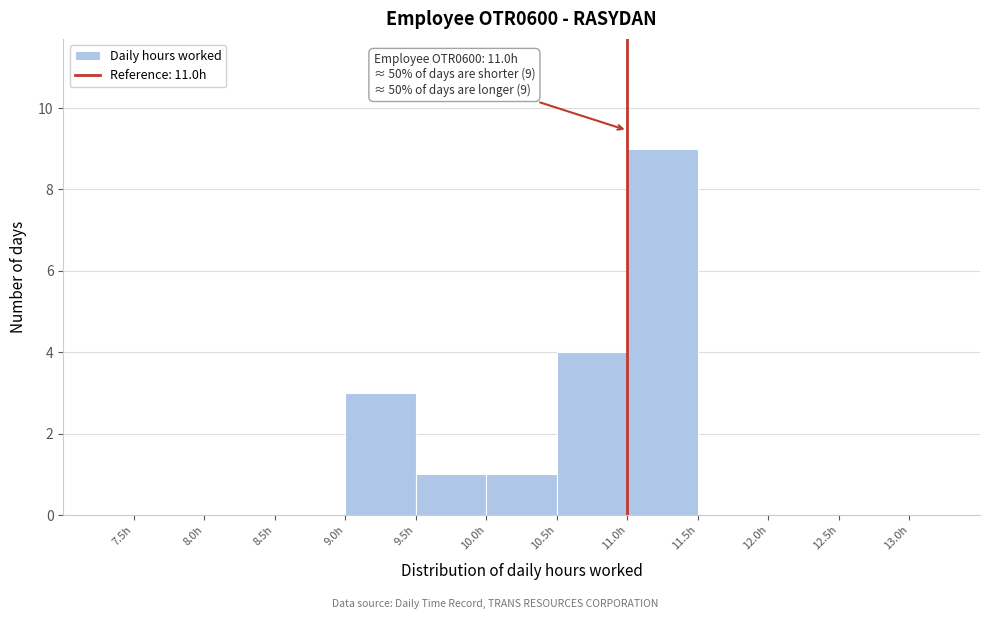

Which range on the x-axis has the tallest bar?

11.0 to 11.5